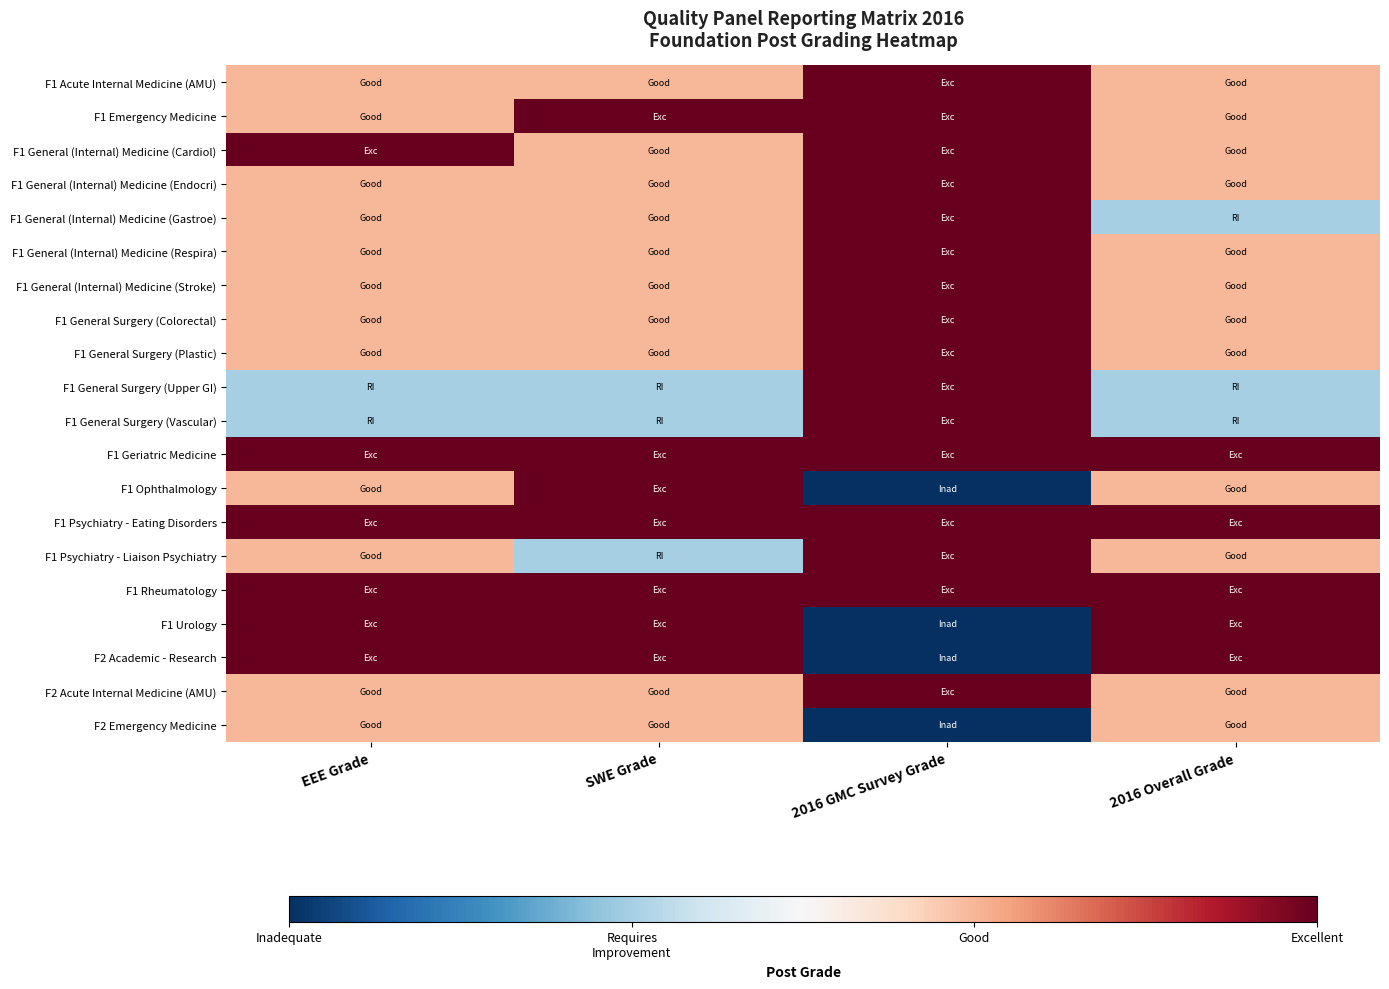

What is the total value across all series at EEE Grade?

64